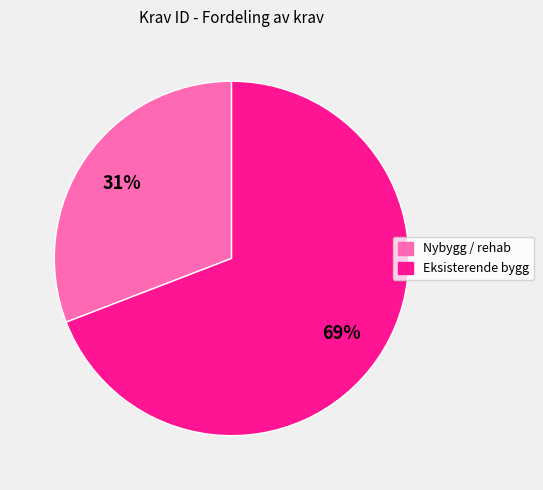

Which slice is the largest?

Eksisterende bygg